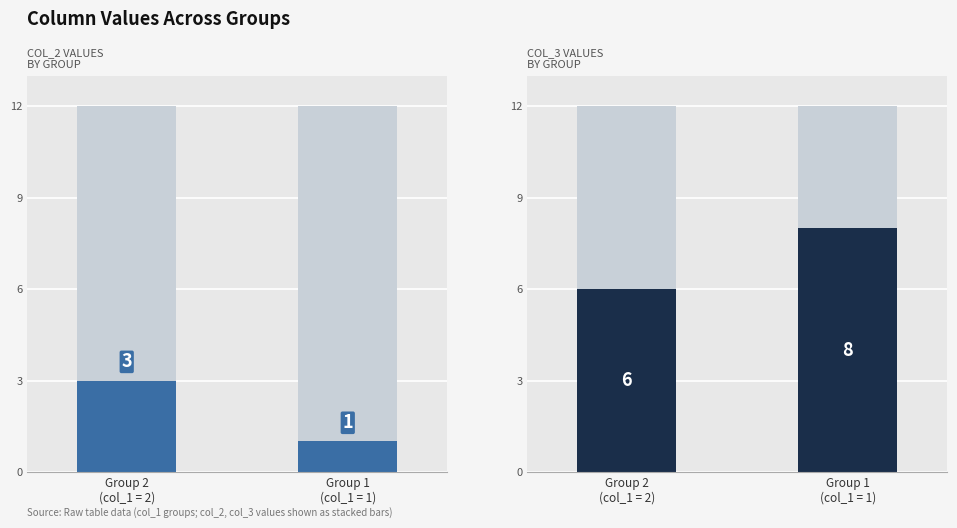

True or false: col_5 has a value of 11 at Group 1
(col_1 = 1).

True